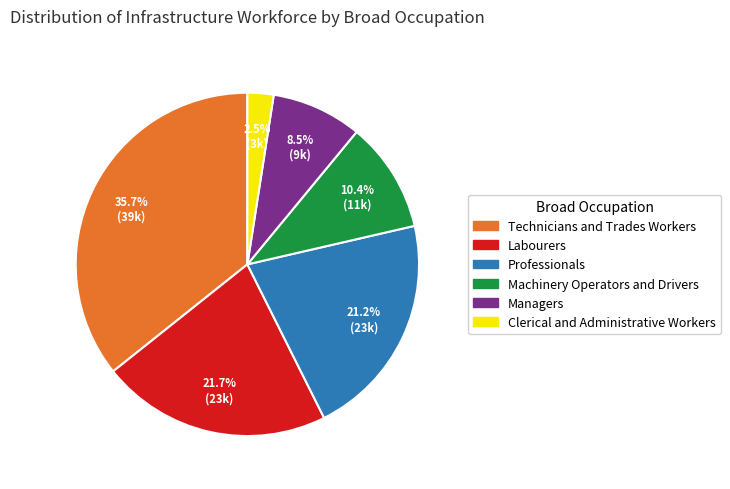

How many segments does this pie chart have?

6